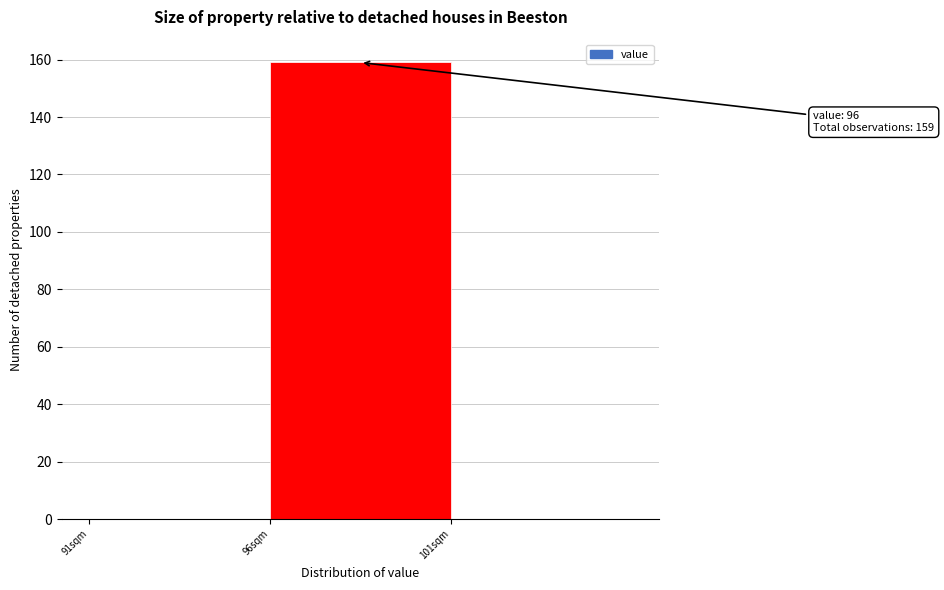

Over which range of the x-axis is the bar tallest?

96 to 101